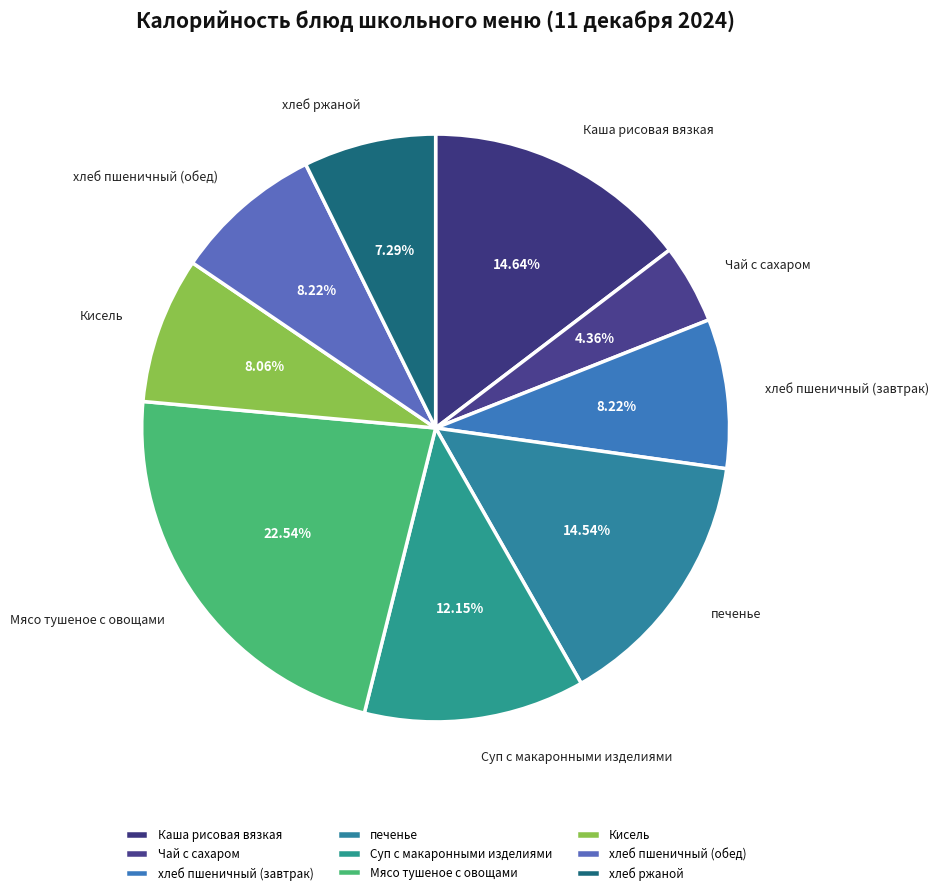

To the nearest percent, what is the difference between the largest and smallest slice percentages?

18%